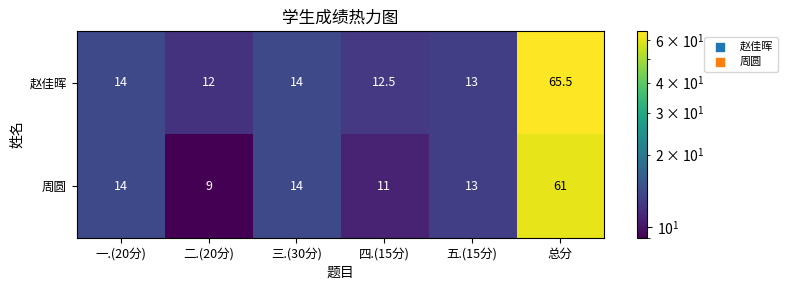

What is the difference between the maximum and minimum values in the 赵佳晖 series?

53.5